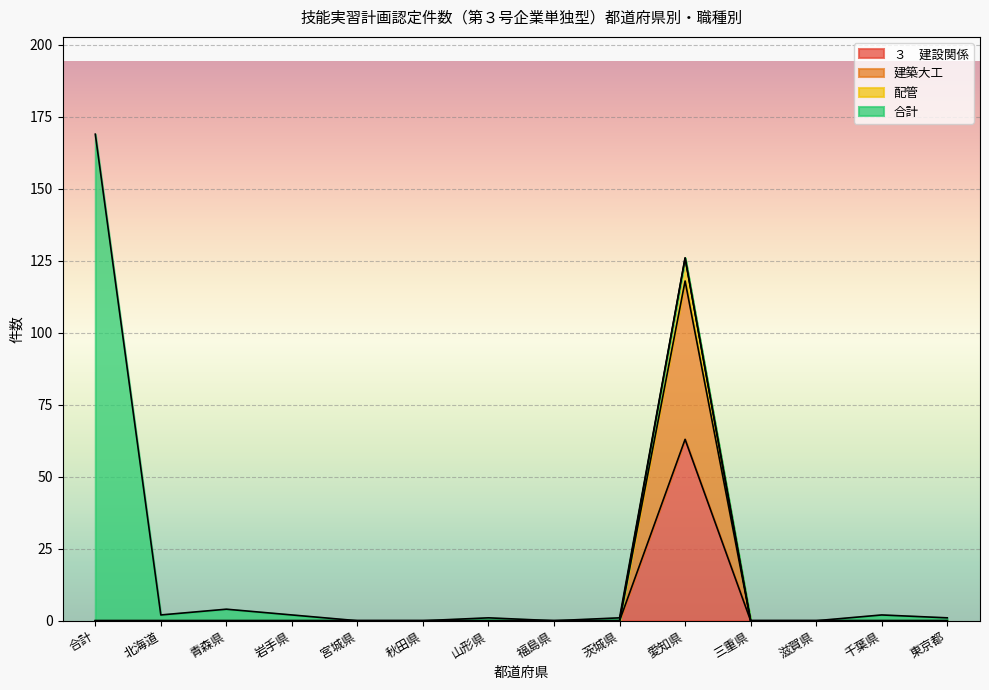

At which category is the sum across all series the highest?

合計